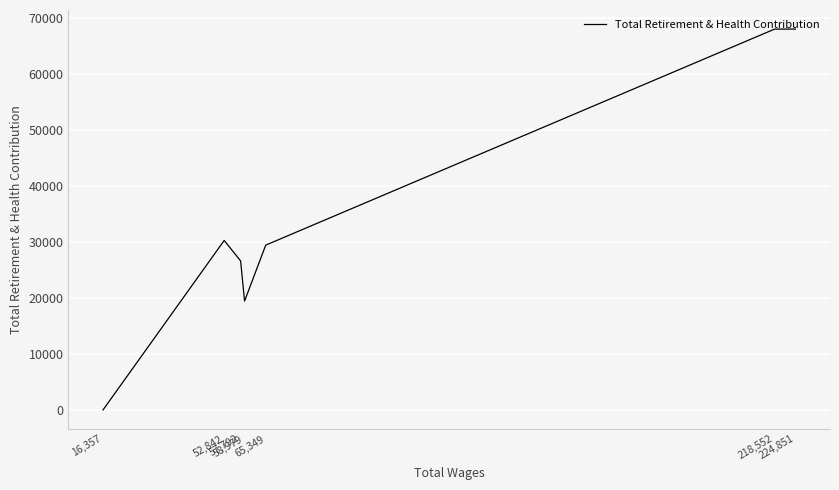

How many lines are shown in the chart?

1